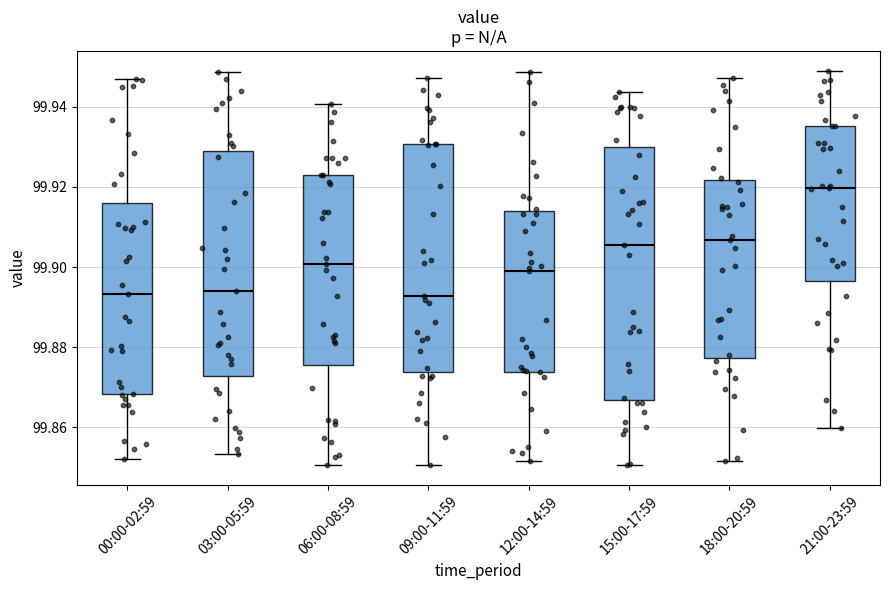

Where is the lower edge of the box for 06:00-08:59 on the y-axis? The values are not printed on the chart, so give them approximately, as read against the axis.

99.876